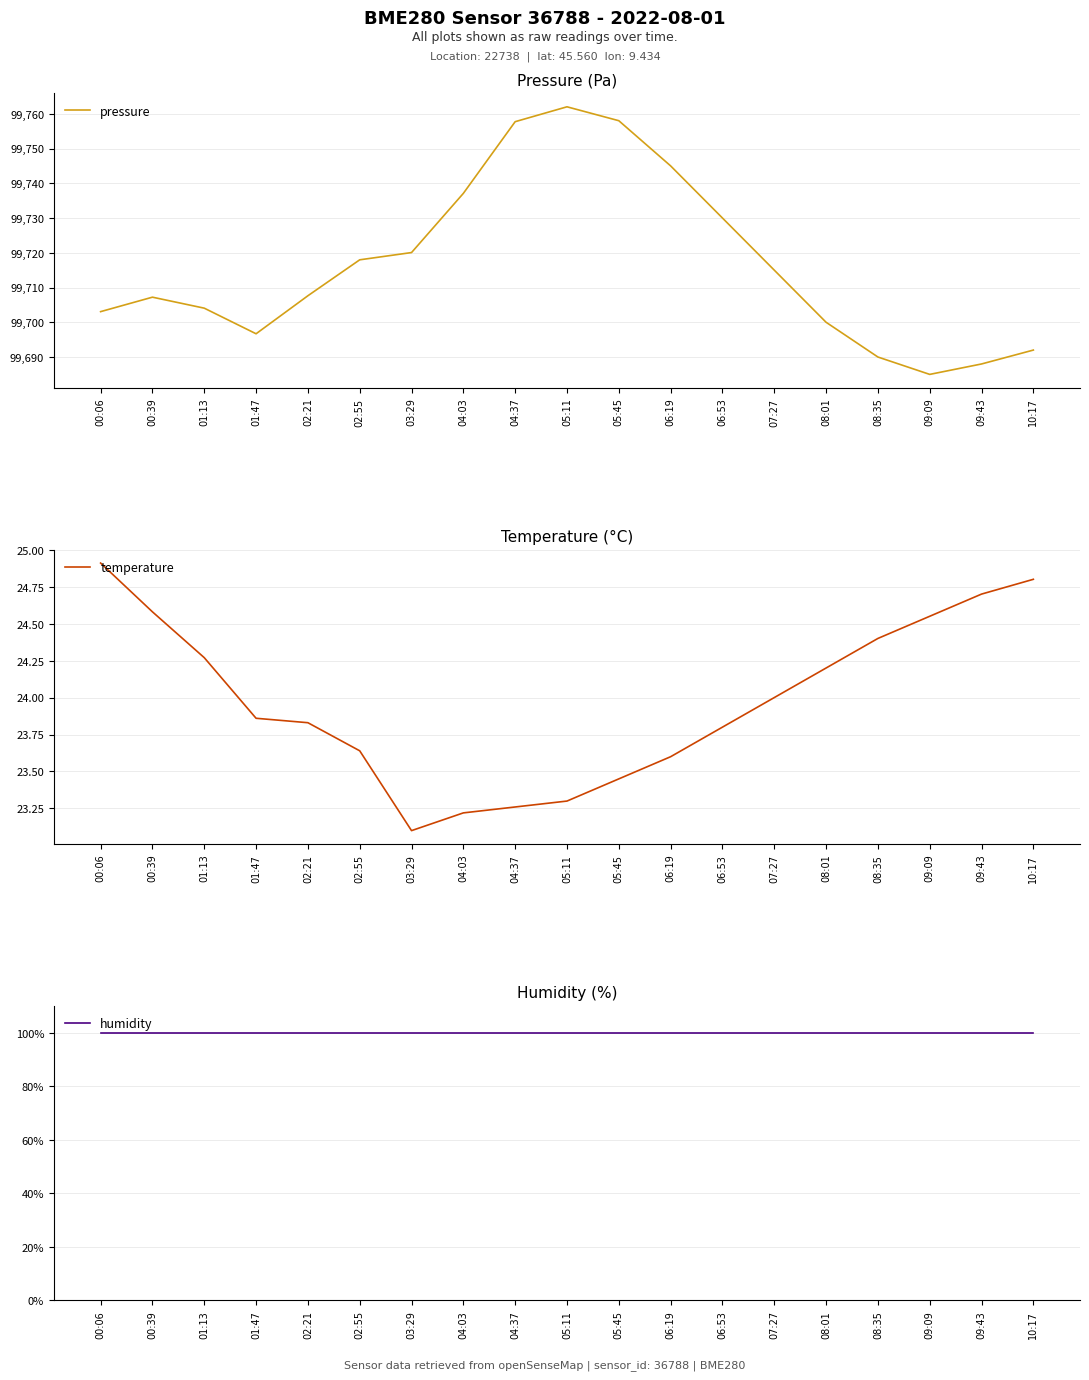

Reading right to left, what are all the values shown in this chart?

pressure: 99692.0	99688.0	99685.0	99690.0	99700.0	99715.0	99730.0	99745.0	99758.0	99762.0	99757.7	99737.1	99720.1	99718.0	99707.6	99696.7	99704.1	99707.2	99703.1
temperature: 24.8	24.7	24.6	24.4	24.2	24.0	23.8	23.6	23.4	23.3	23.3	23.2	23.1	23.6	23.8	23.9	24.3	24.6	24.9
humidity: 100.0	100.0	100.0	100.0	100.0	100.0	100.0	100.0	100.0	100.0	100.0	100.0	100.0	100.0	100.0	100.0	100.0	100.0	100.0